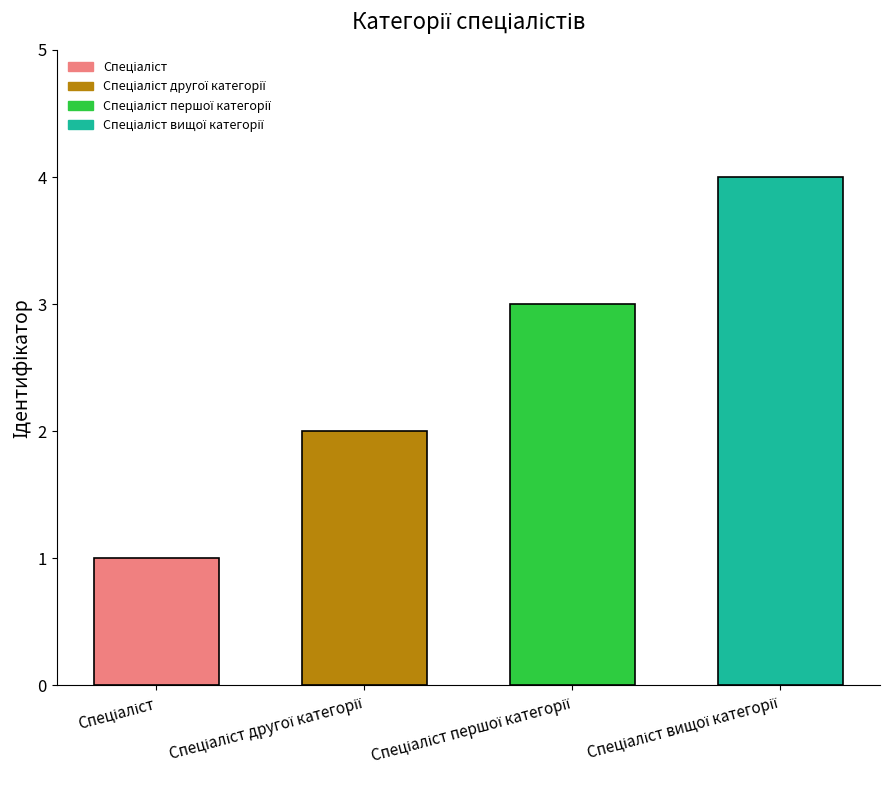

What is the value of the 3rd bar from the left?

3